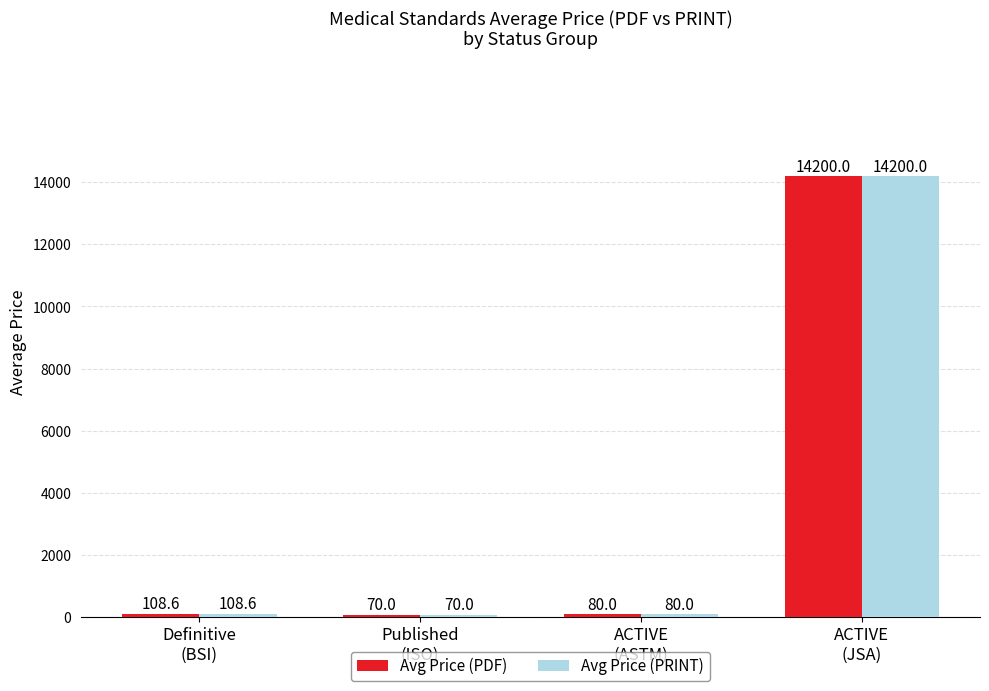

The value of Avg Price (PRINT) at ACTIVE
(JSA) is 14200.0. True or false?

True